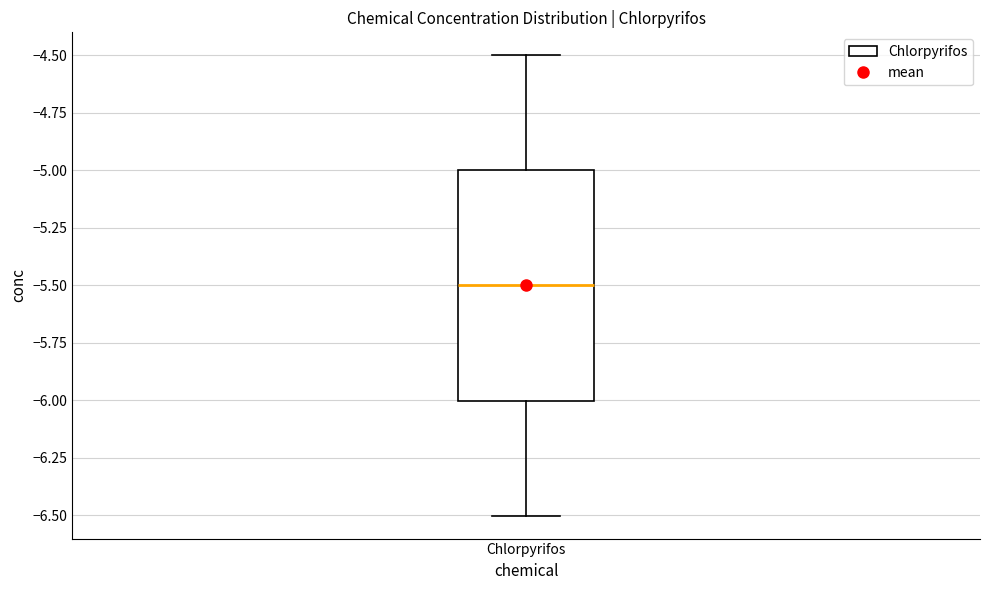

Where does the lower whisker of the box for Chlorpyrifos end on the y-axis? The values are not printed on the chart, so give them approximately, as read against the axis.

-6.5